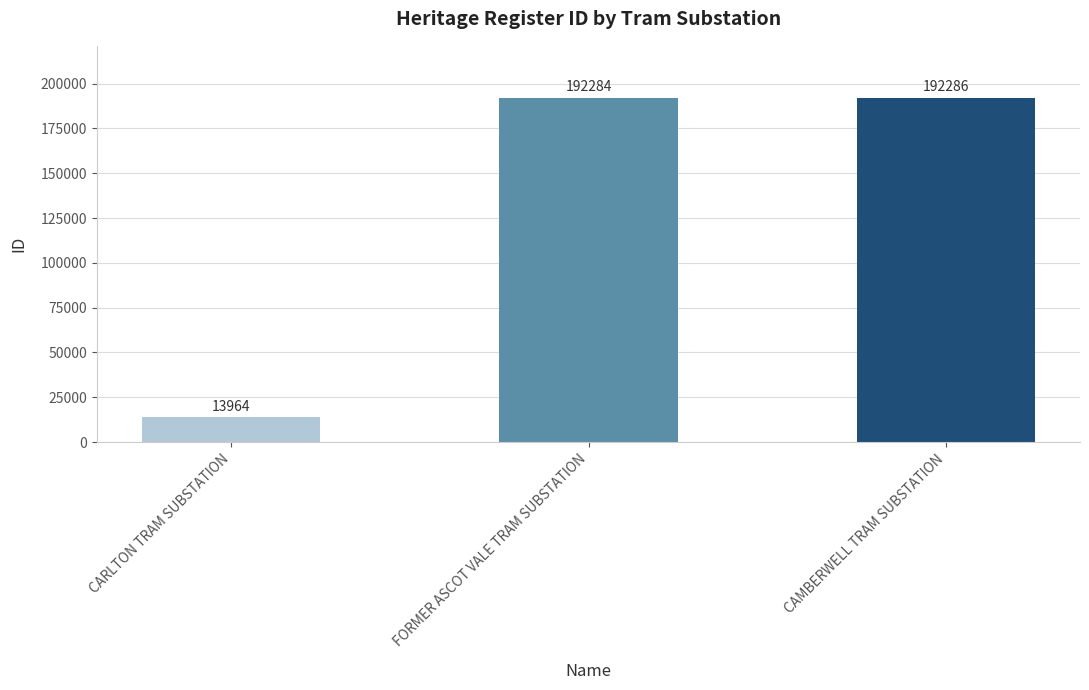

How many categories are shown in the chart?

3